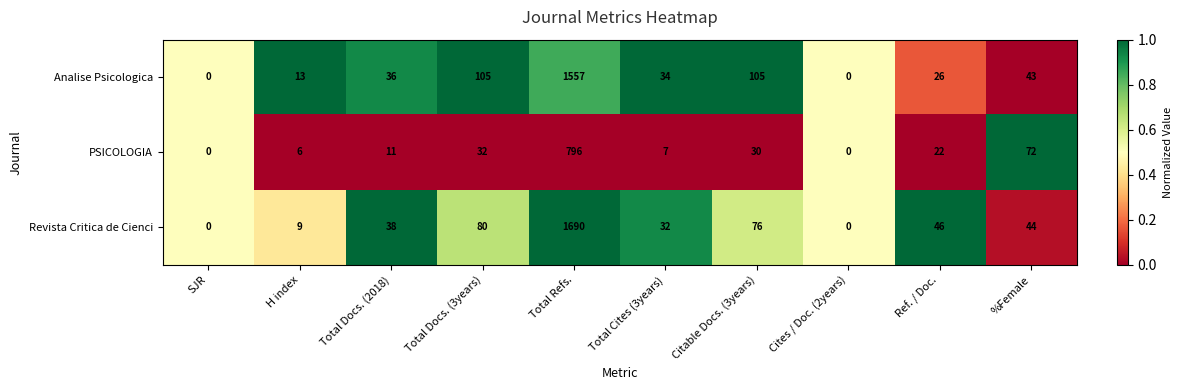

What is the sum of the PSICOLOGIA values at %Female and Total Docs. (2018)?

83